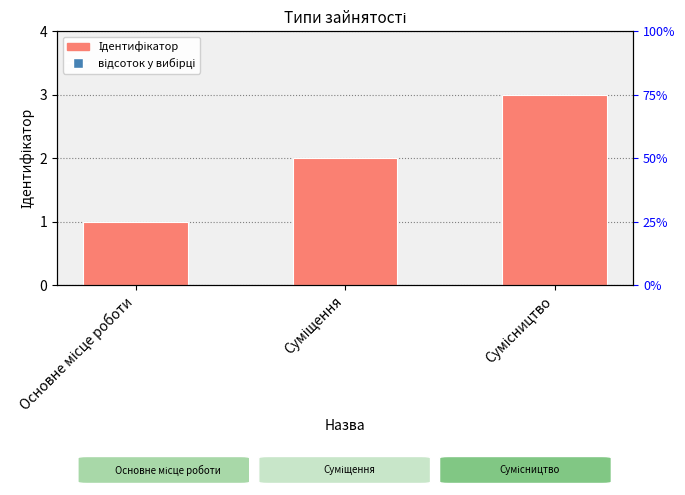

Reading left to right, what are all the values shown in this chart?

Основне місце роботи=1	Суміщення=2	Сумісництво=3